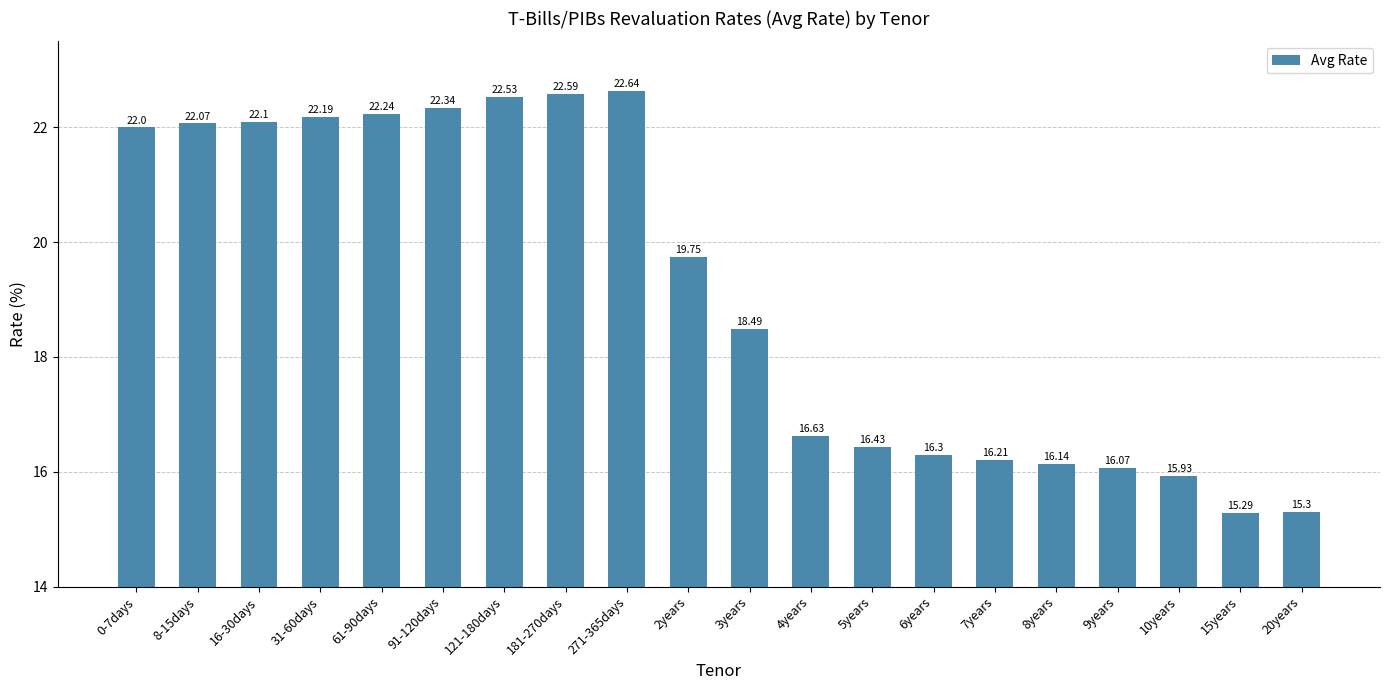

What is the smallest value displayed?

15.3